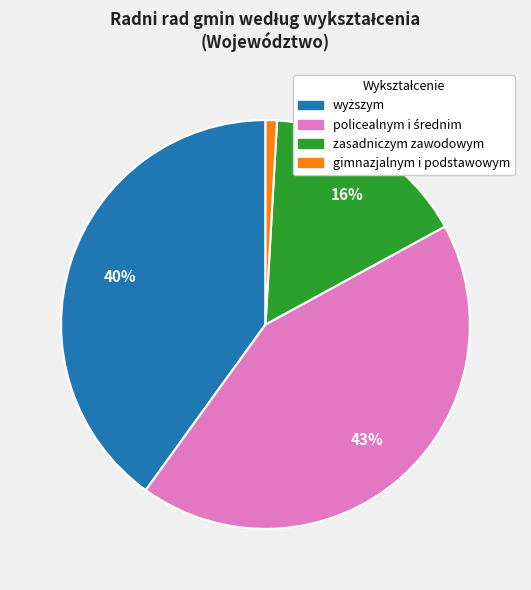

Does any single category account for the majority?

No